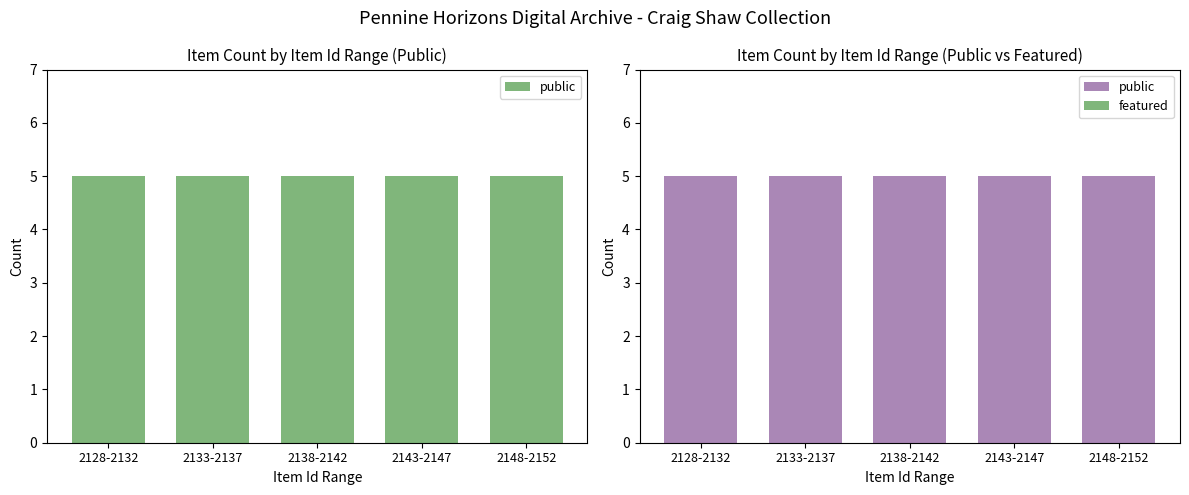

What is the spread (max minus min) of values at 2148-2152?

5